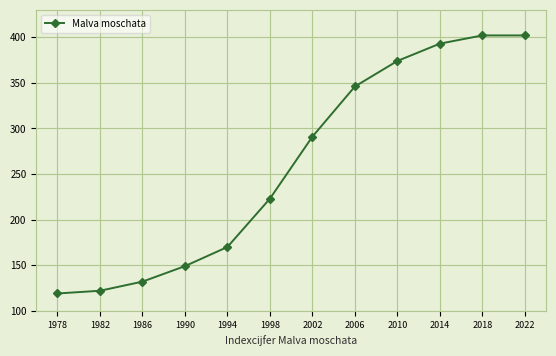

What is the difference between the values at 1990 and 2002?

142